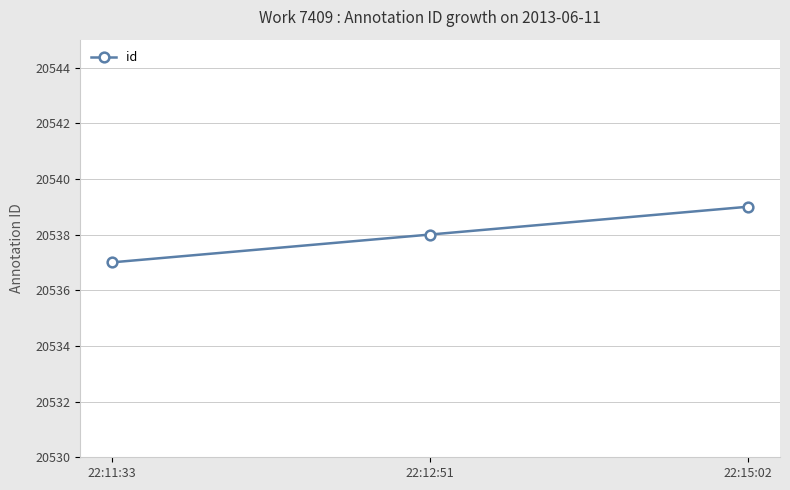

Reading right to left, list all the values displayed in this chart.

22:15:02=20539	22:12:51=20538	22:11:33=20537